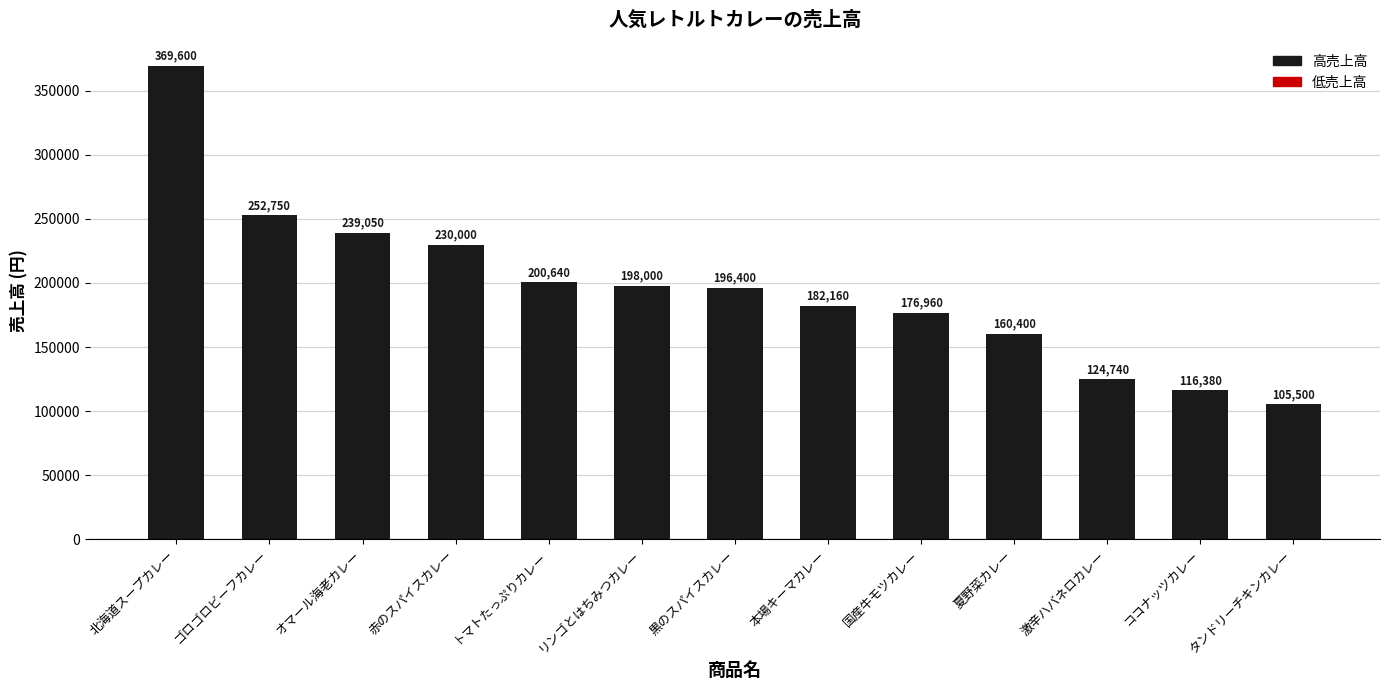

Rank the categories by value from highest to lowest.

北海道スープカレー, ゴロゴロビーフカレー, オマール海老カレー, 赤のスパイスカレー, トマトたっぷりカレー, リンゴとはちみつカレー, 黒のスパイスカレー, 本場キーマカレー, 国産牛モツカレー, 夏野菜カレー, 激辛ハバネロカレー, ココナッツカレー, タンドリーチキンカレー